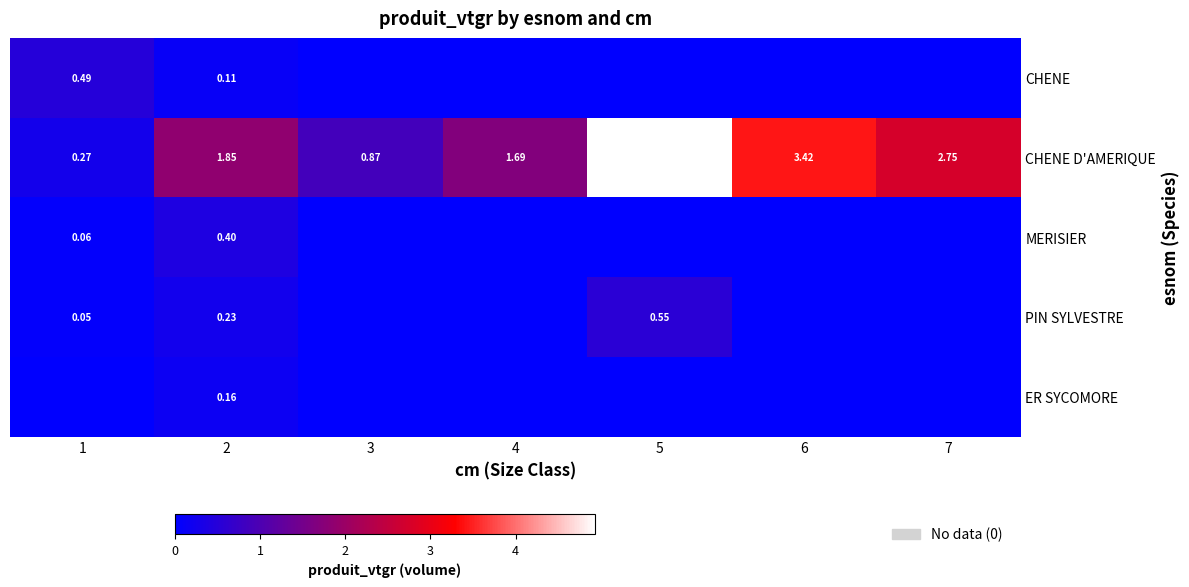

The value of MERISIER at 5 is -0.3. True or false?

False